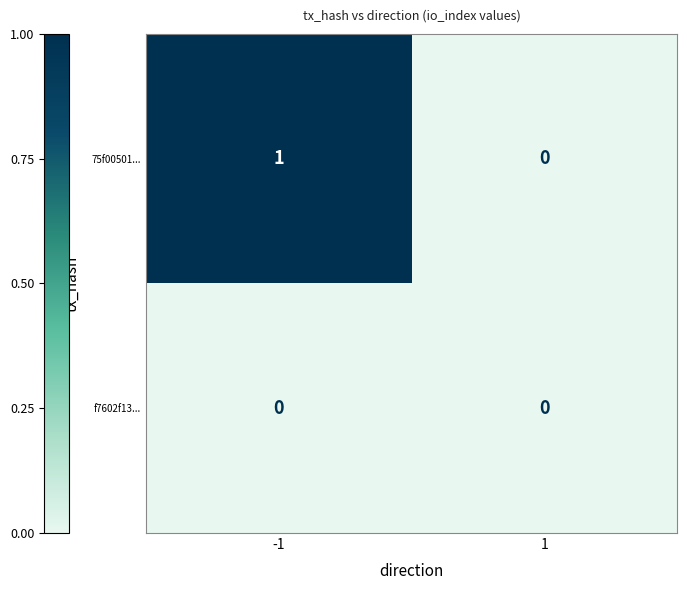

The f7602f13... series shows 0 at 1. True or false?

True